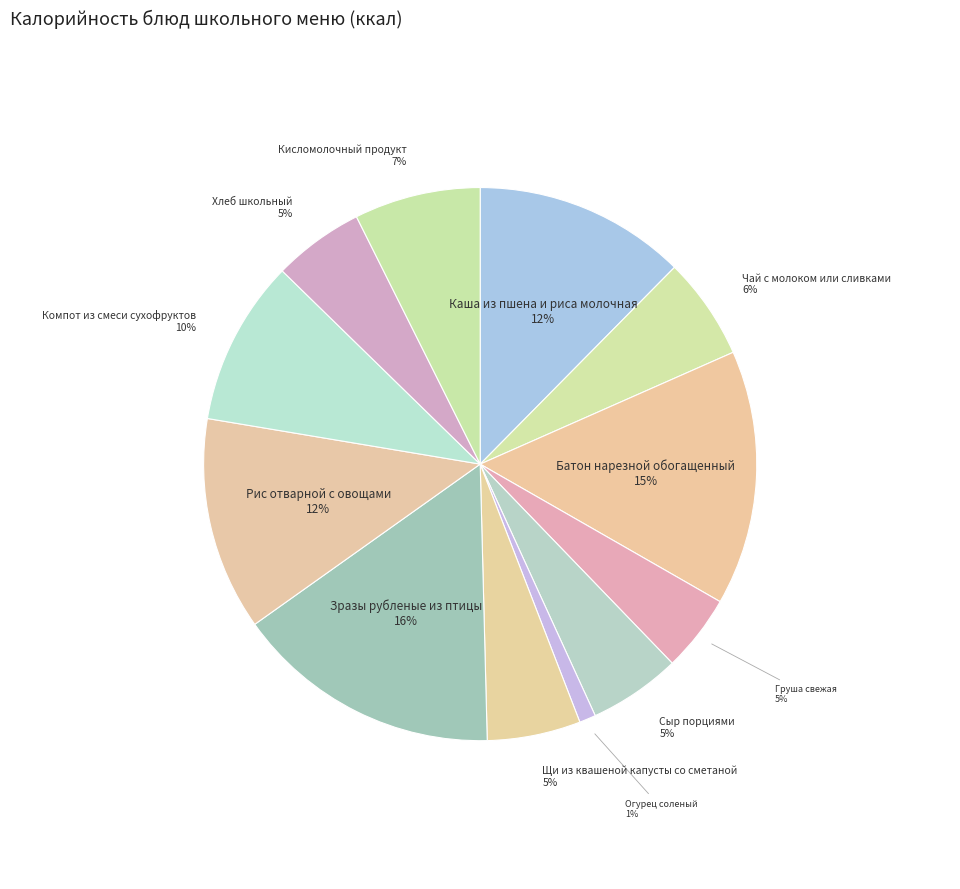

The Компот из смеси сухофруктов slice represents 10% of the pie. True or false?

True